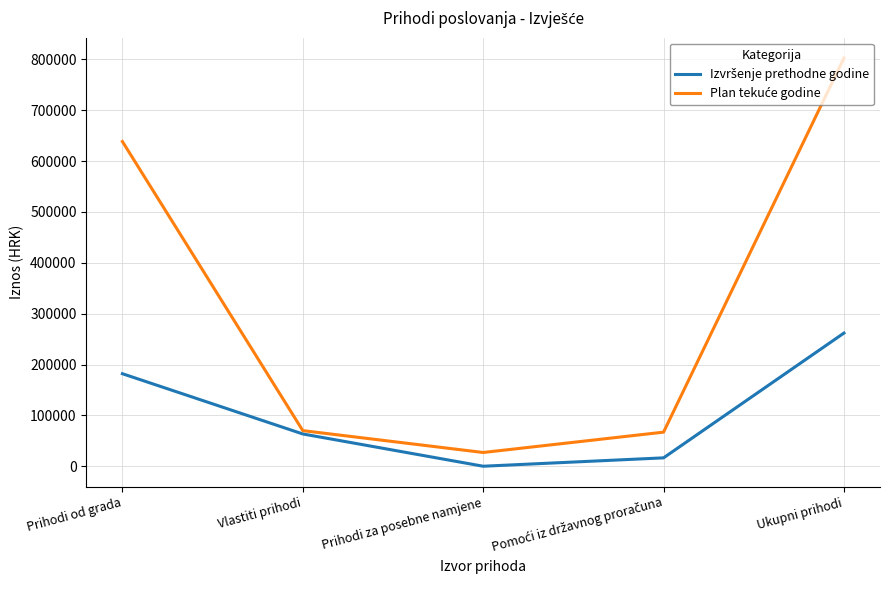

Does the chart have visible grid lines?

Yes